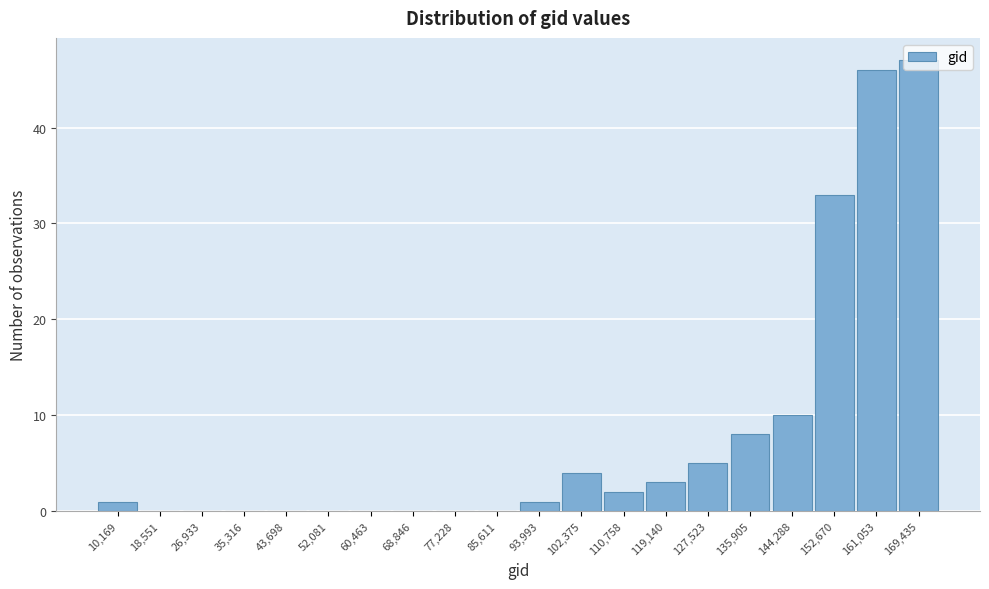

The value at 52,081 is 27. True or false?

False